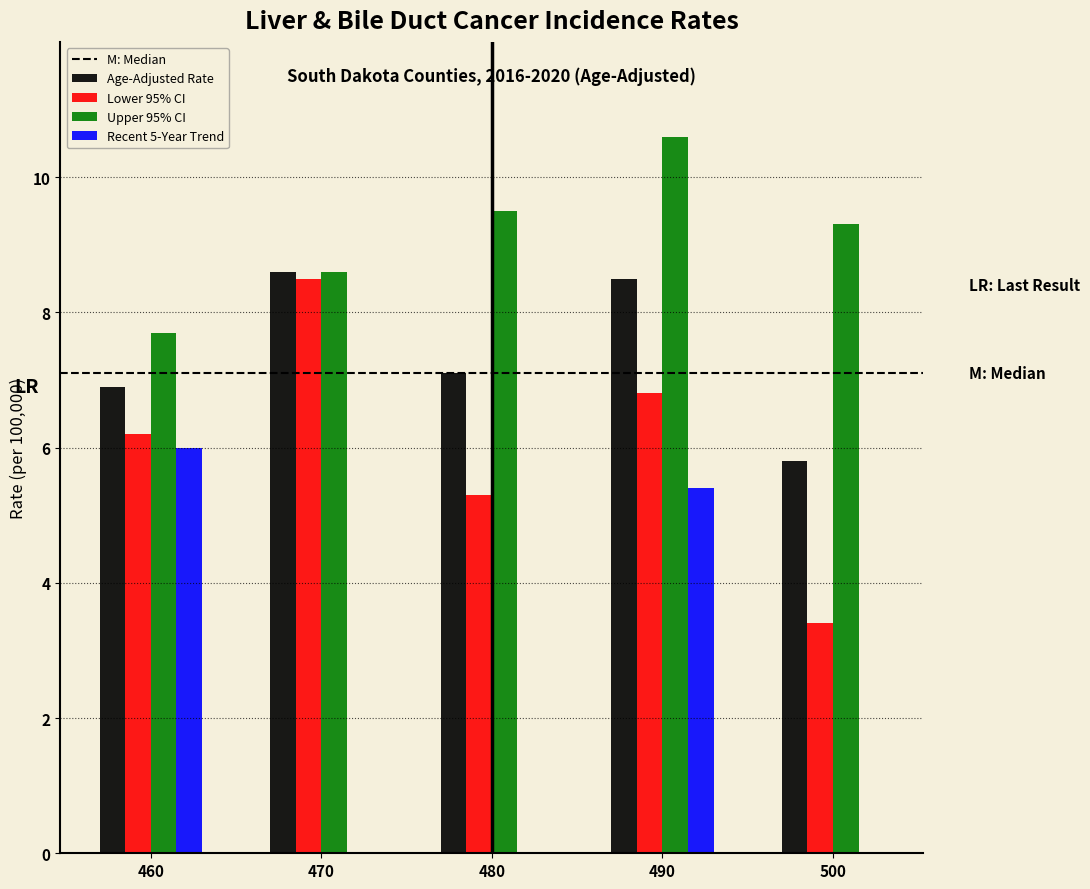

Reading left to right, what are all the values shown in this chart?

Age-Adjusted Rate: 460=6.9	470=8.6	480=7.1	490=8.5	500=5.8
Lower 95% CI: 460=6.2	470=8.5	480=5.3	490=6.8	500=3.4
Upper 95% CI: 460=7.7	470=8.6	480=9.5	490=10.6	500=9.3
Recent 5-Year Trend: 460=6.0	470=0.0	480=0.0	490=5.4	500=0.0